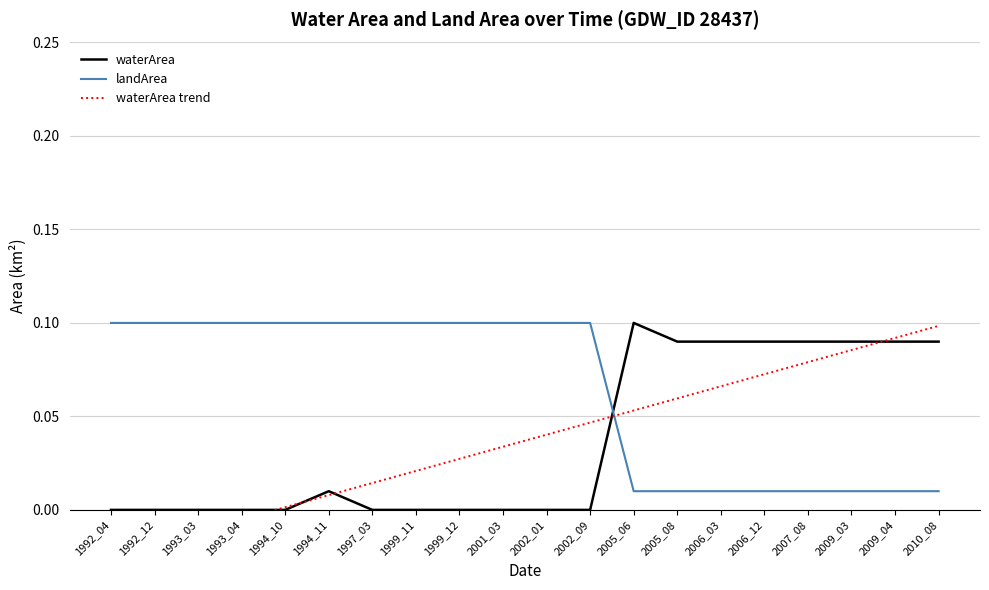

Reading left to right, transcribe all the data shown in this chart.

waterArea: 1992_04=0.0	1992_12=0.0	1993_03=0.0	1993_04=0.0	1994_10=0.0	1994_11=0.0	1997_03=0.0	1999_11=0.0	1999_12=0.0	2001_03=0.0	2002_01=0.0	2002_09=0.0	2005_06=0.1	2005_08=0.1	2006_03=0.1	2006_12=0.1	2007_08=0.1	2009_03=0.1	2009_04=0.1	2010_08=0.1
landArea: 1992_04=0.1	1992_12=0.1	1993_03=0.1	1993_04=0.1	1994_10=0.1	1994_11=0.1	1997_03=0.1	1999_11=0.1	1999_12=0.1	2001_03=0.1	2002_01=0.1	2002_09=0.1	2005_06=0.0	2005_08=0.0	2006_03=0.0	2006_12=0.0	2007_08=0.0	2009_03=0.0	2009_04=0.0	2010_08=0.0
waterArea trend: 1992_04=-0.0	1992_12=-0.0	1993_03=-0.0	1993_04=-0.0	1994_10=0.0	1994_11=0.0	1997_03=0.0	1999_11=0.0	1999_12=0.0	2001_03=0.0	2002_01=0.0	2002_09=0.0	2005_06=0.1	2005_08=0.1	2006_03=0.1	2006_12=0.1	2007_08=0.1	2009_03=0.1	2009_04=0.1	2010_08=0.1